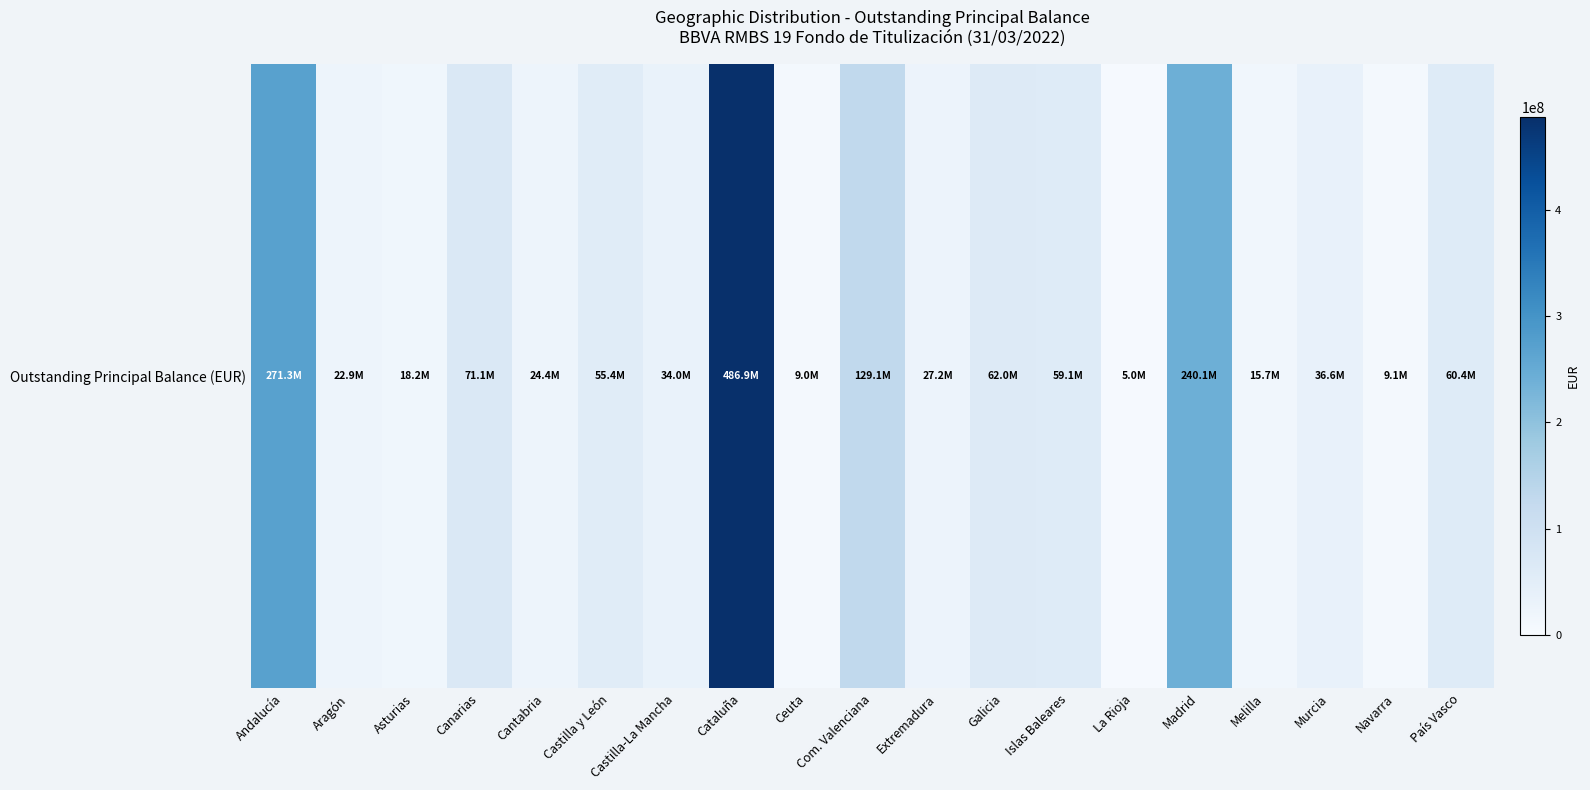

How many distinct data groups are displayed?

1